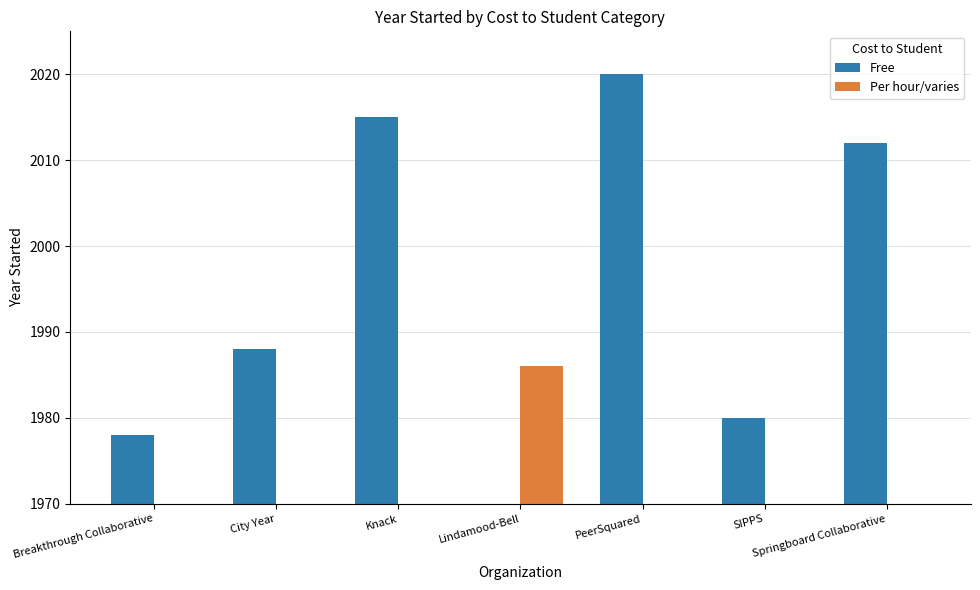

Which category has the highest value in the Free series?

PeerSquared